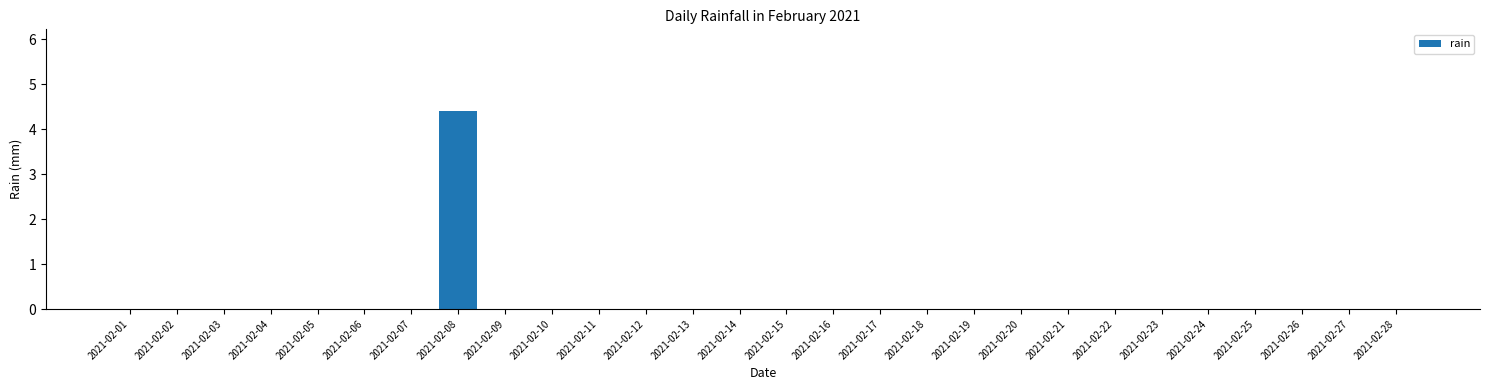

Reading left to right, list all the values displayed in this chart.

2021-02-01=0.0	2021-02-02=0.0	2021-02-03=0.0	2021-02-04=0.0	2021-02-05=0.0	2021-02-06=0.0	2021-02-07=0.0	2021-02-08=4.4	2021-02-09=0.0	2021-02-10=0.0	2021-02-11=0.0	2021-02-12=0.0	2021-02-13=0.0	2021-02-14=0.0	2021-02-15=0.0	2021-02-16=0.0	2021-02-17=0.0	2021-02-18=0.0	2021-02-19=0.0	2021-02-20=0.0	2021-02-21=0.0	2021-02-22=0.0	2021-02-23=0.0	2021-02-24=0.0	2021-02-25=0.0	2021-02-26=0.0	2021-02-27=0.0	2021-02-28=0.0